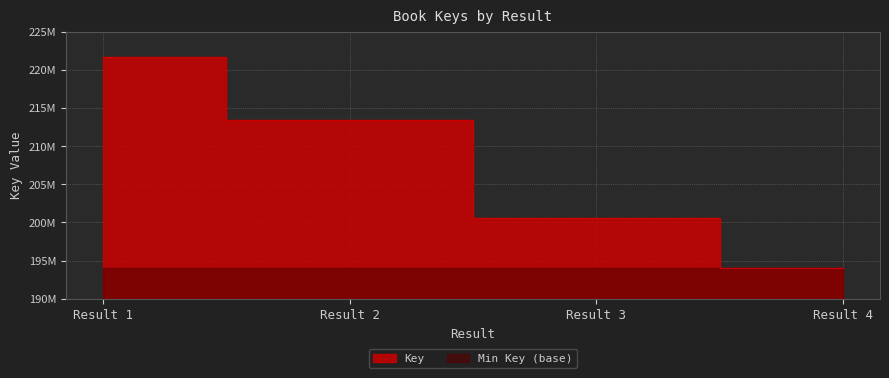

What is the sum of all values?

829747185